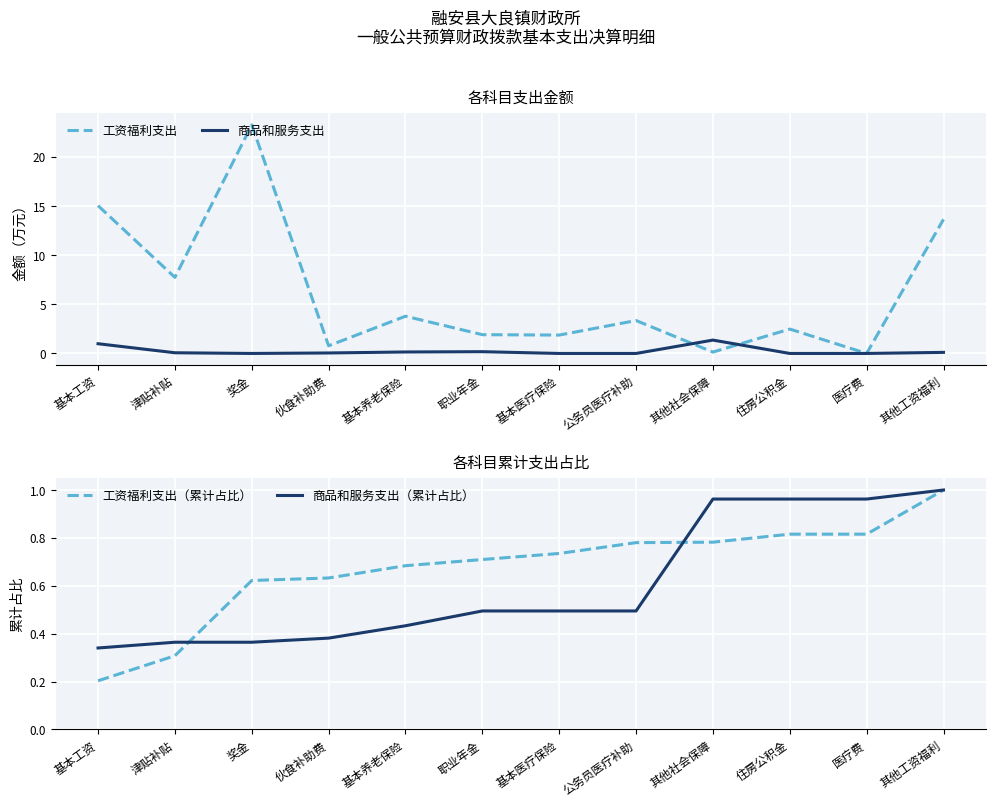

Which category has the highest value in the 商品和服务支出 series?

其他社会保障